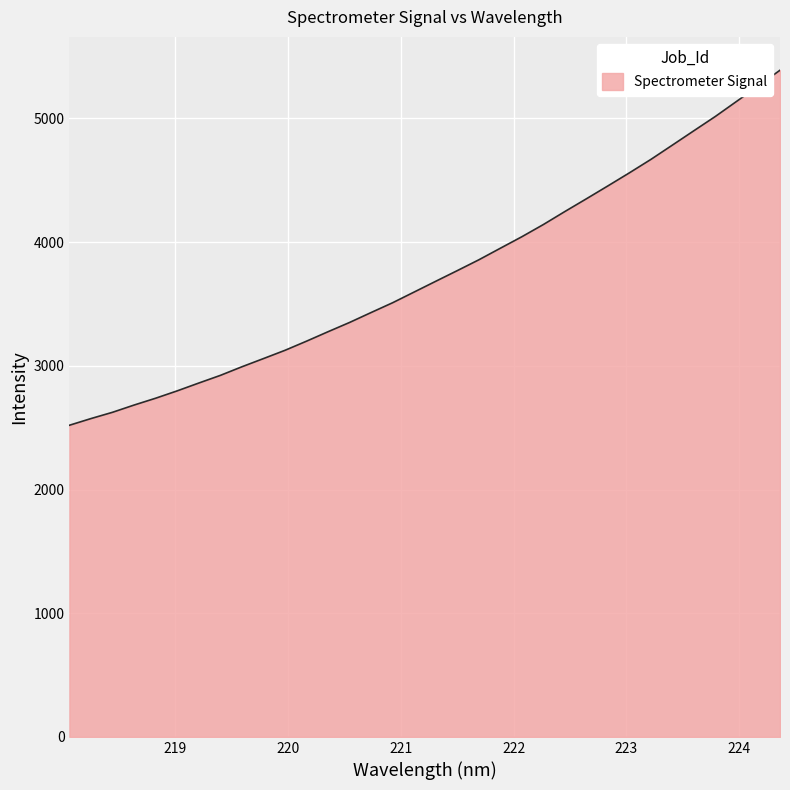

What is the greatest value displayed?

5390.2